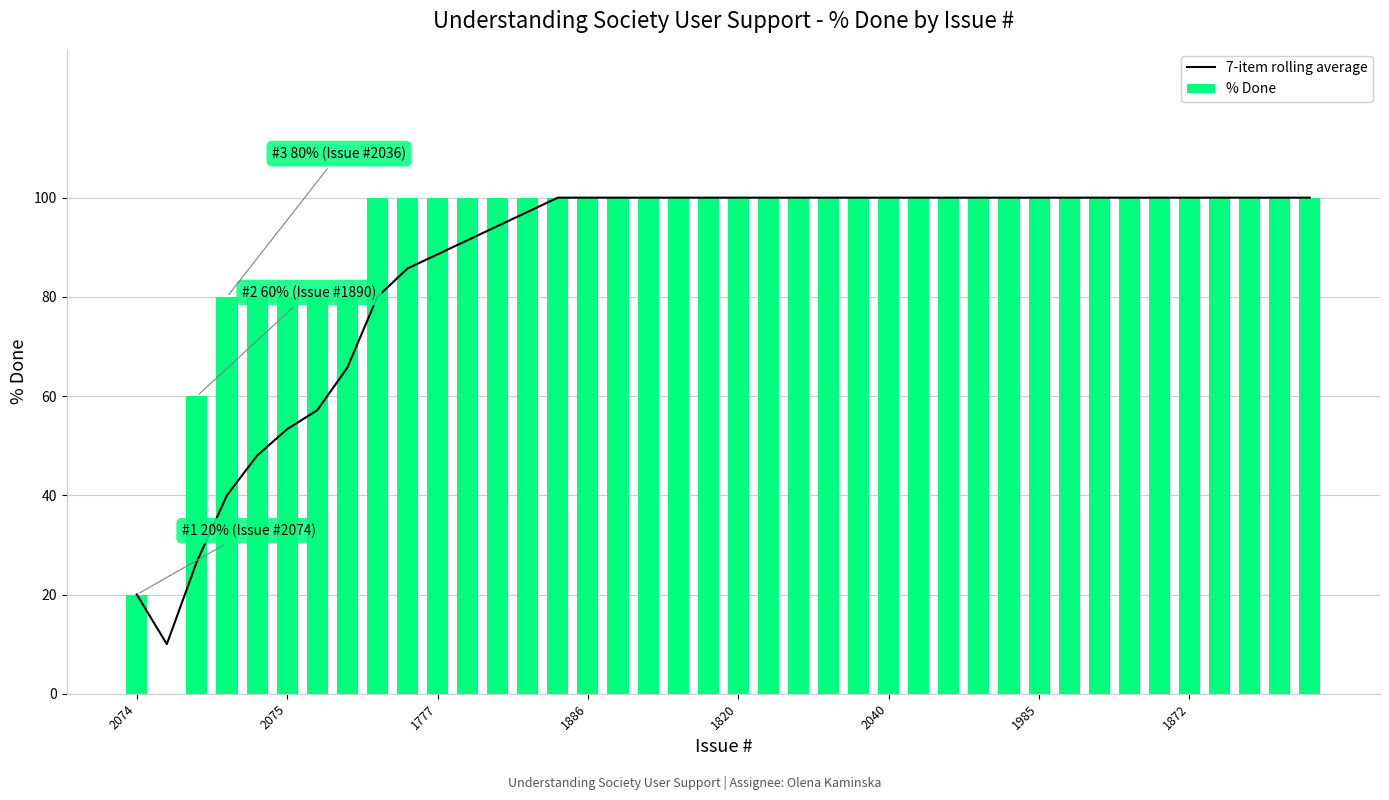

How many data points does each series have?

40